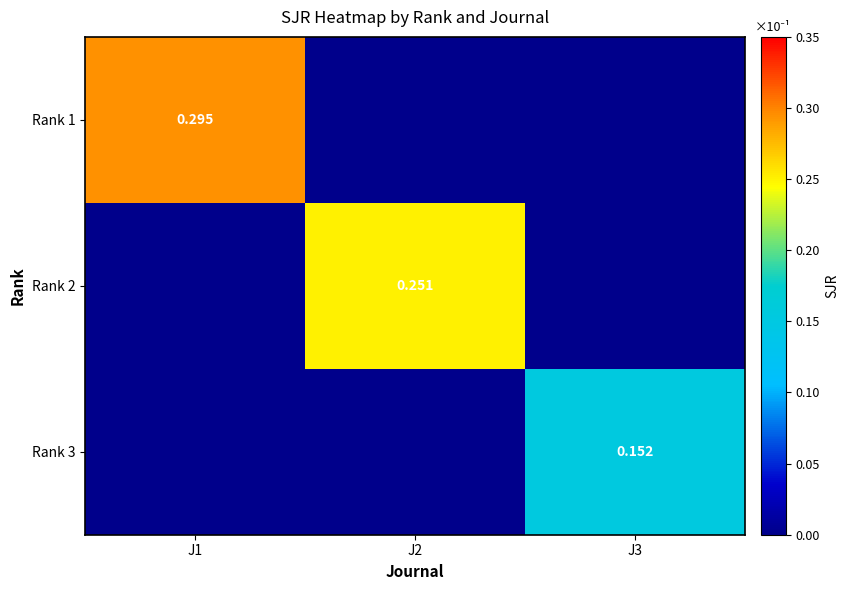

True or false: Rank 2 has a value of 0.0 at J1.

True